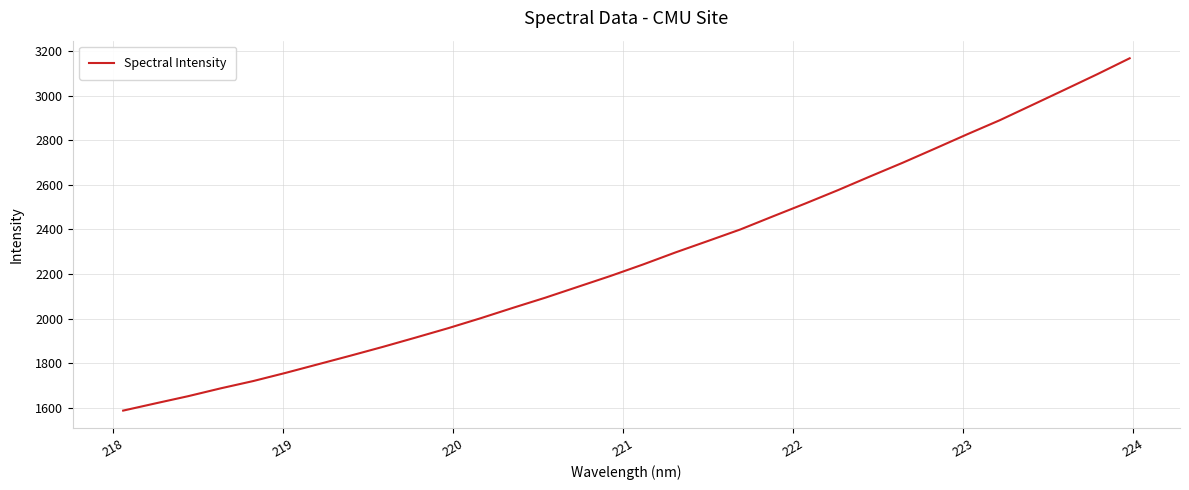

What is the minimum value shown in the chart?

1588.6